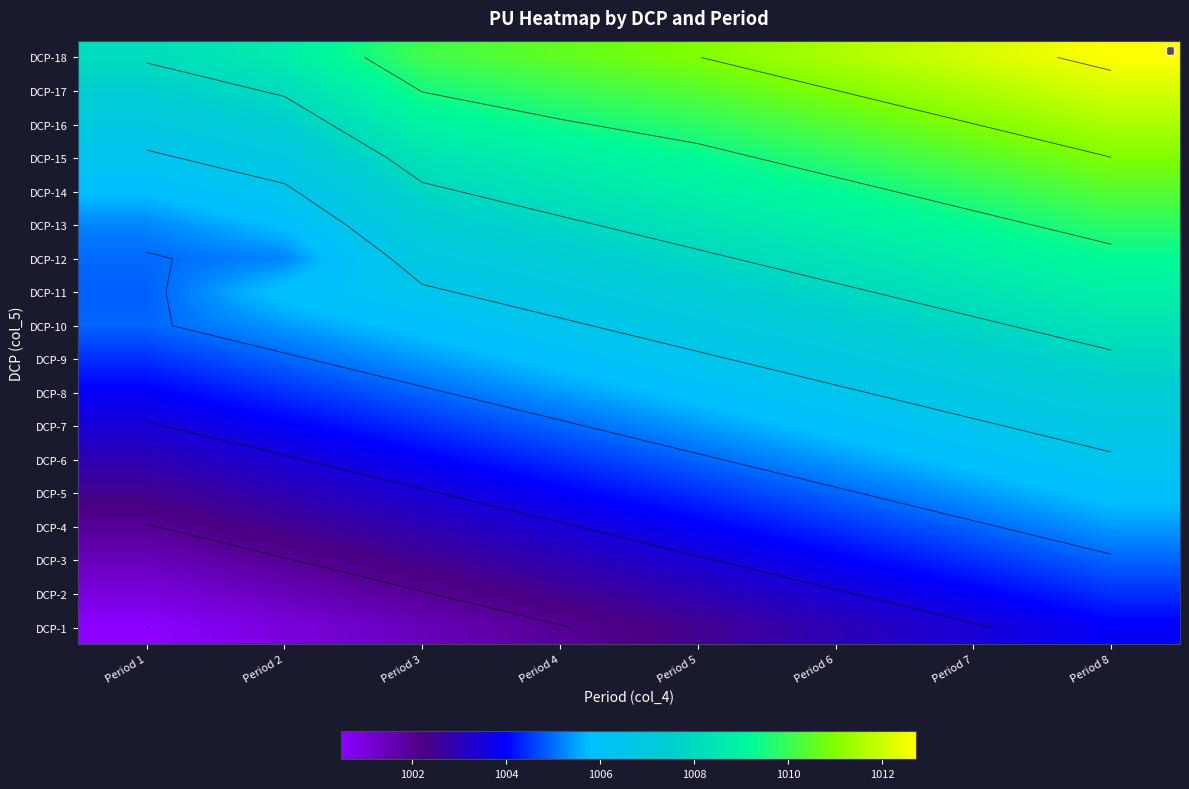

What is the sum of the DCP-16 values at Period 2 and Period 1?

2014.5